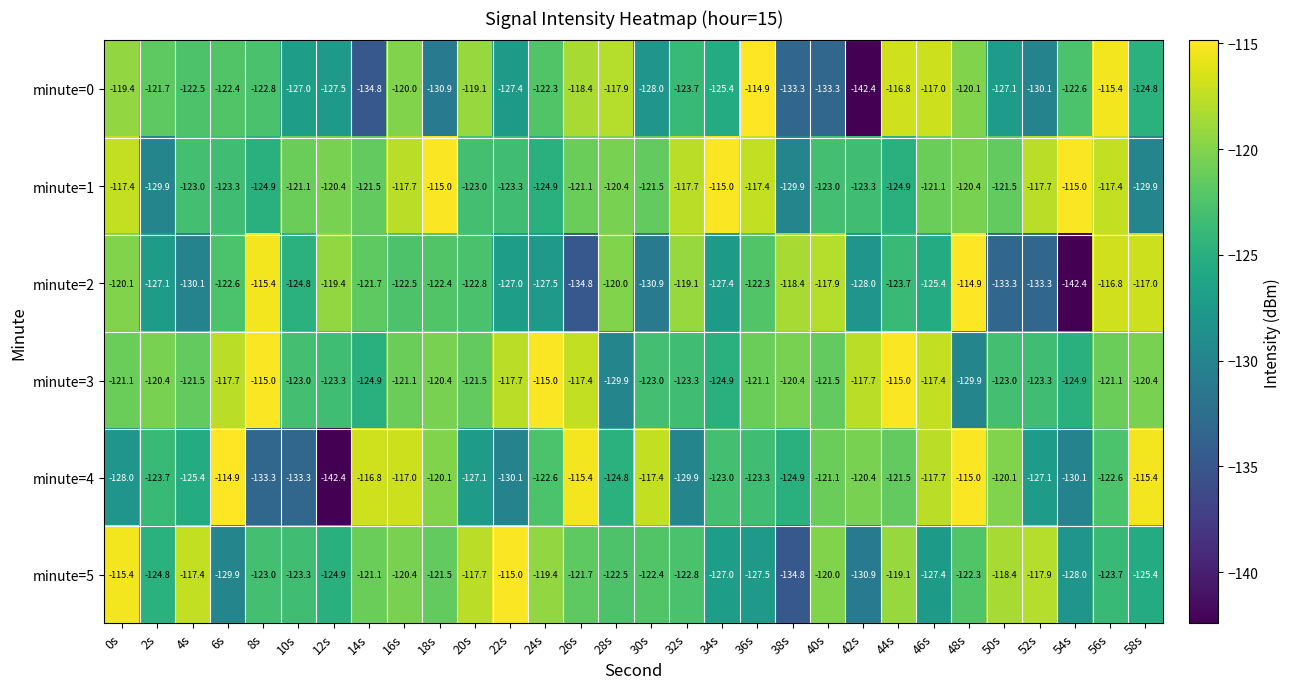

The minute=5 series shows -54.3 at 18s. True or false?

False